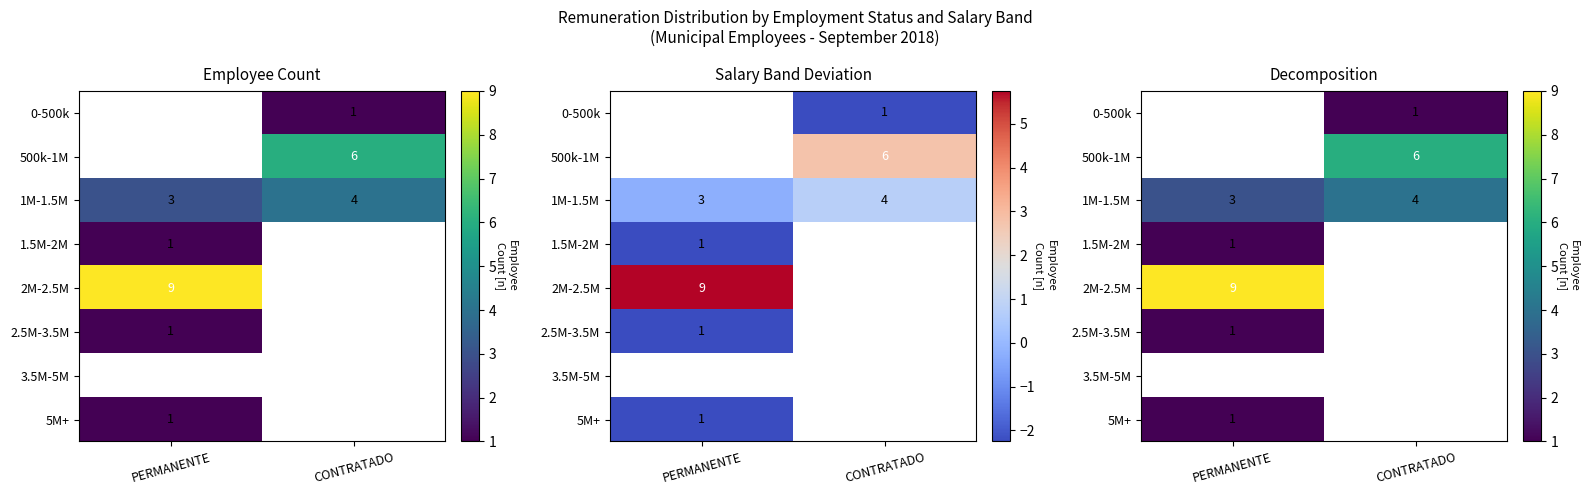

Which category has the lowest value across all series?

CONTRATADO